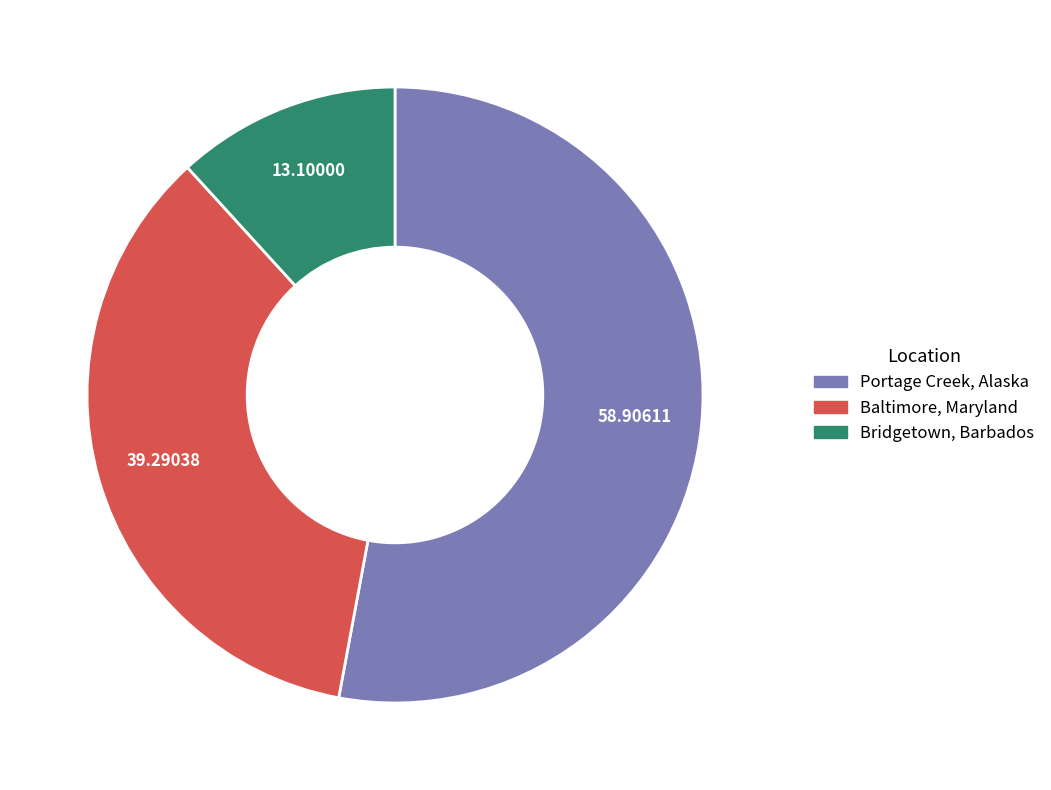

Rank the categories by value from lowest to highest.

Bridgetown, Barbados, Baltimore, Maryland, Portage Creek, Alaska